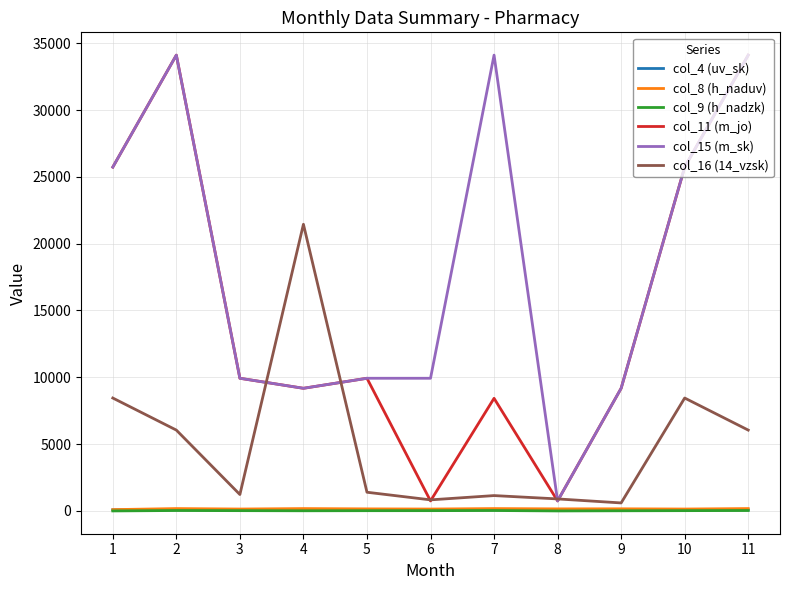

True or false: col_8 (h_naduv) and col_11 (m_jo) intersect in this chart.

False